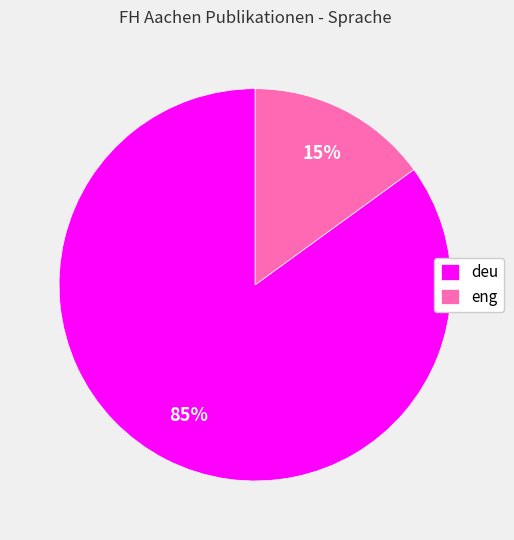

Is the sum of deu and eng greater than half?

Yes